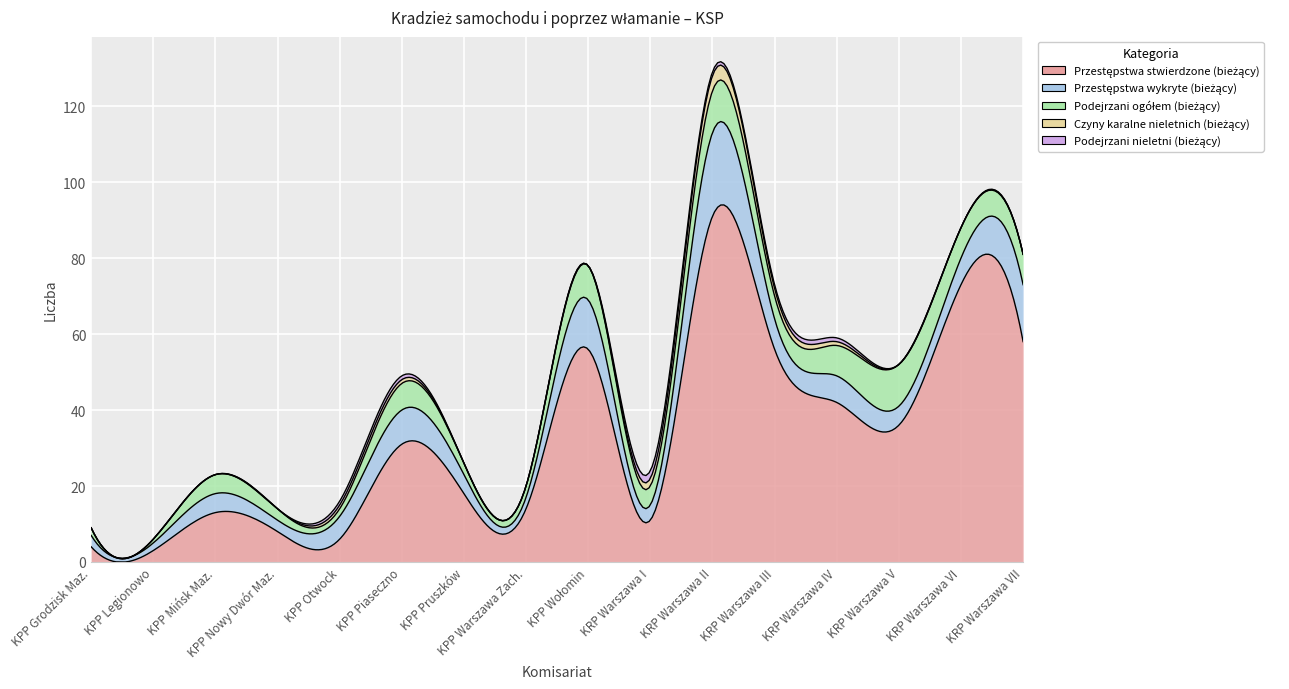

True or false: Podejrzani ogółem (bieżący) and Przestępstwa stwierdzone (bieżący) intersect in this chart.

False